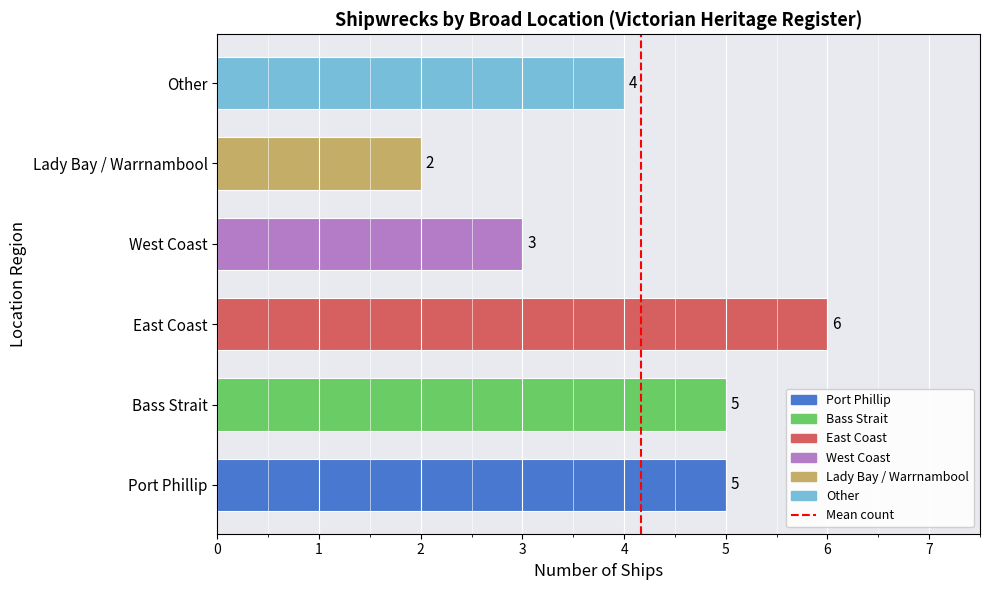

What is the ratio of the value at Other to the value at Bass Strait?

0.8